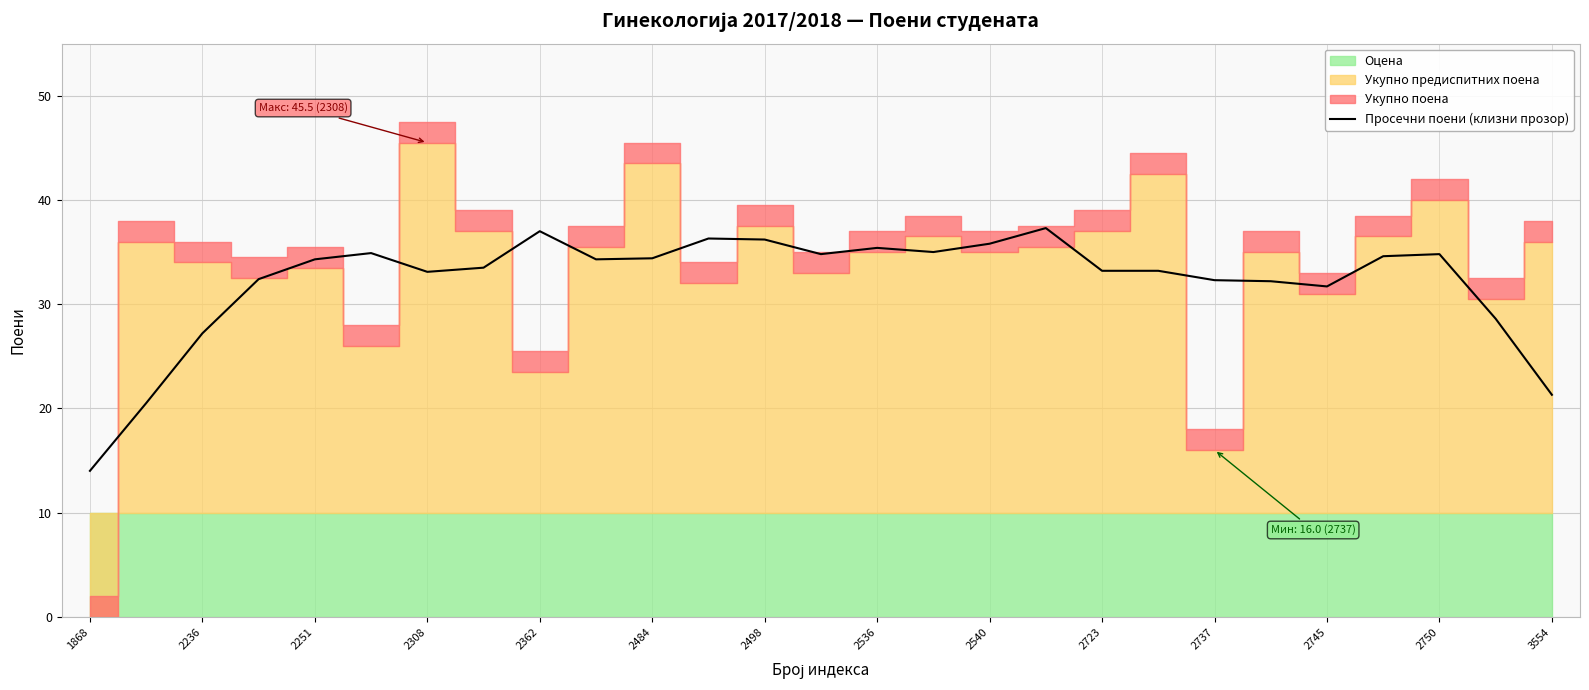

At which label does Просечни поени (клизни прозор) reach its minimum?

1868